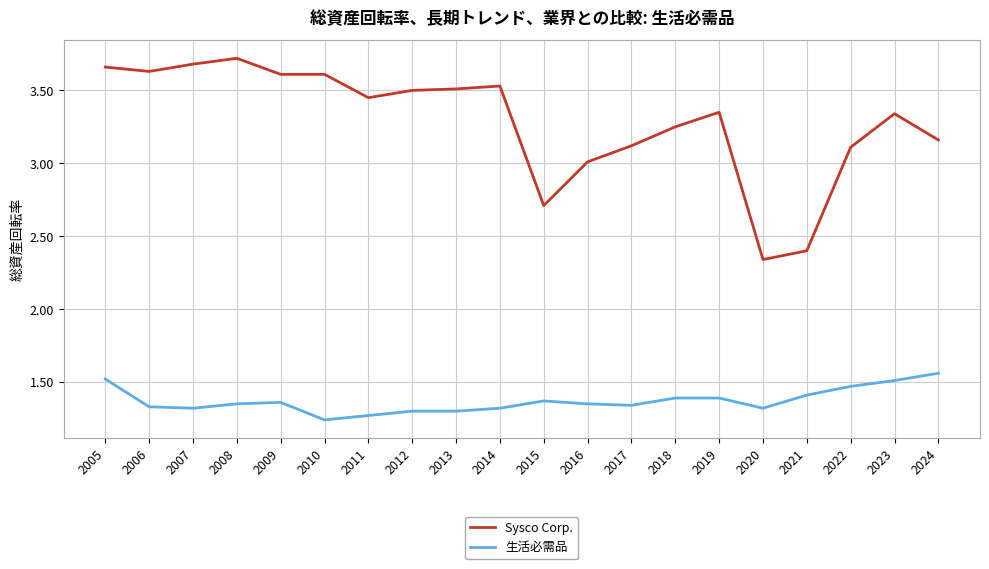

At which category is the sum across all series the highest?

2005